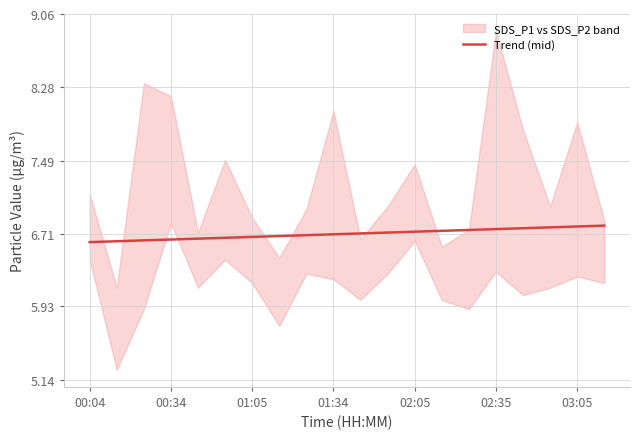

The value of Trend (mid) at 01:34 is 3.9. True or false?

False